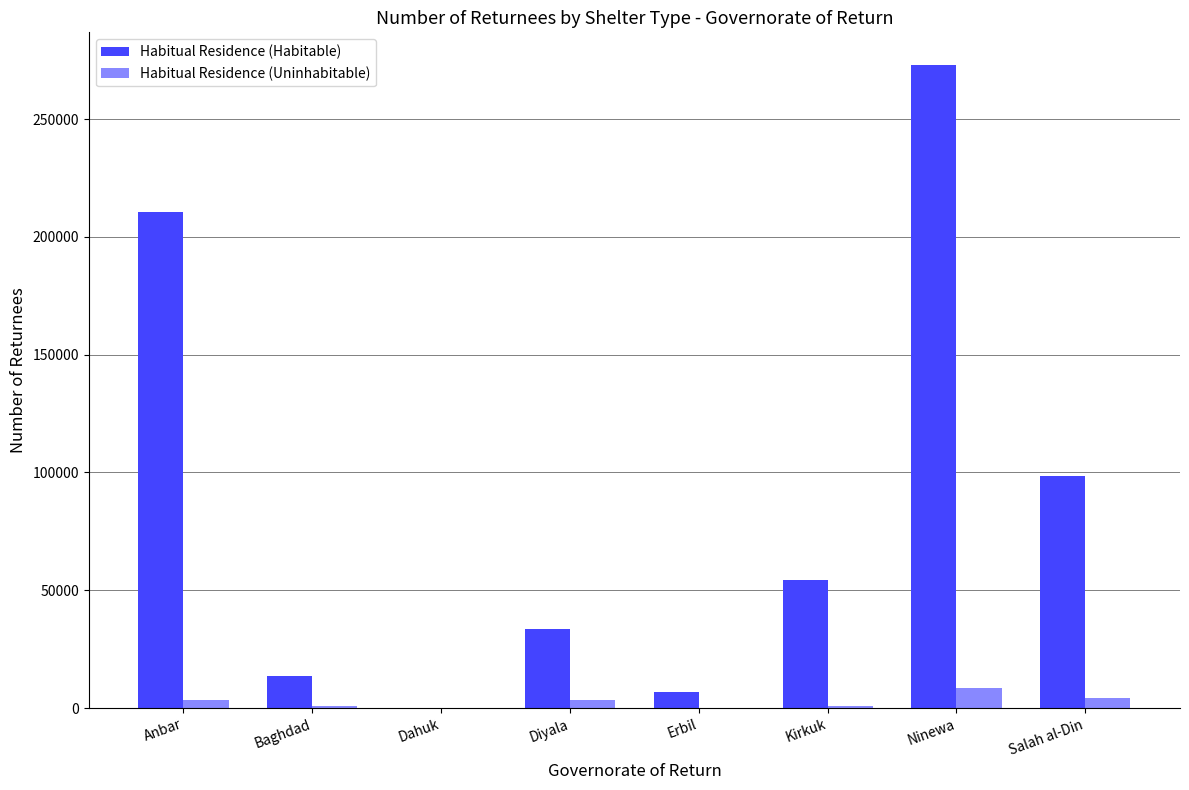

At which category is the sum across all series the highest?

Ninewa